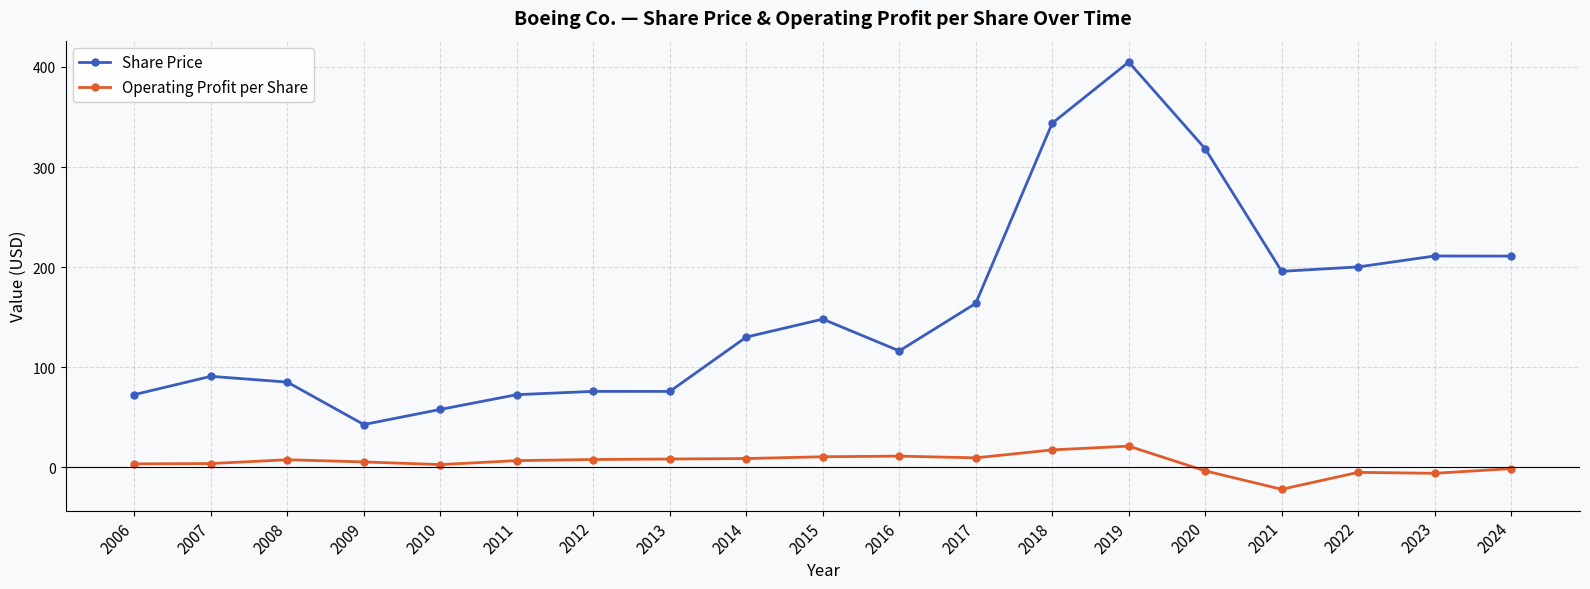

What is the difference between the maximum and minimum values in the Share Price series?

362.1